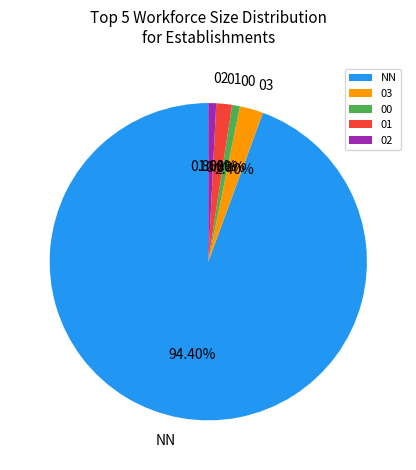

Count the number of slices in the pie.

5